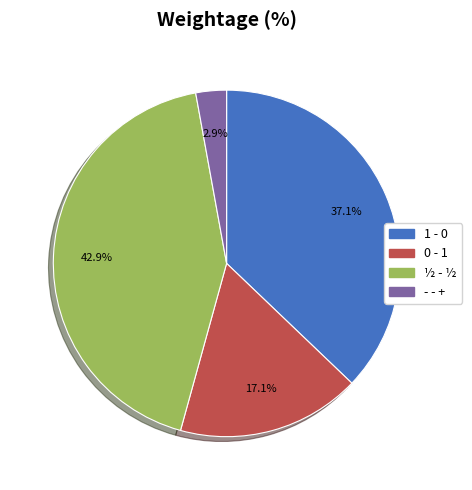

Does any single category account for the majority?

No